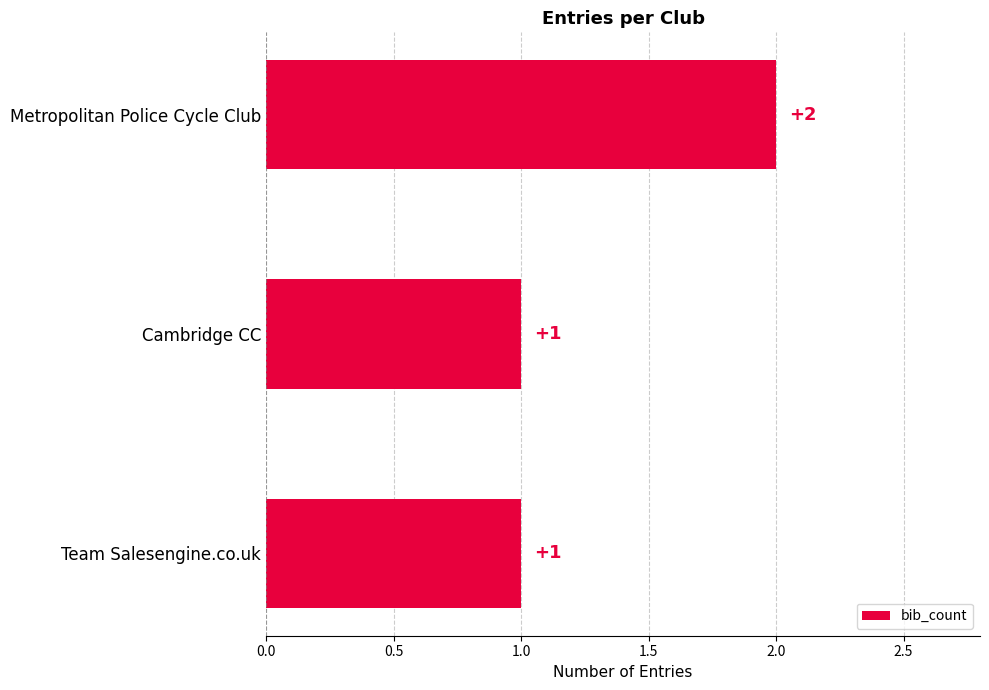

Is it true that the value at Cambridge CC is 1?

True